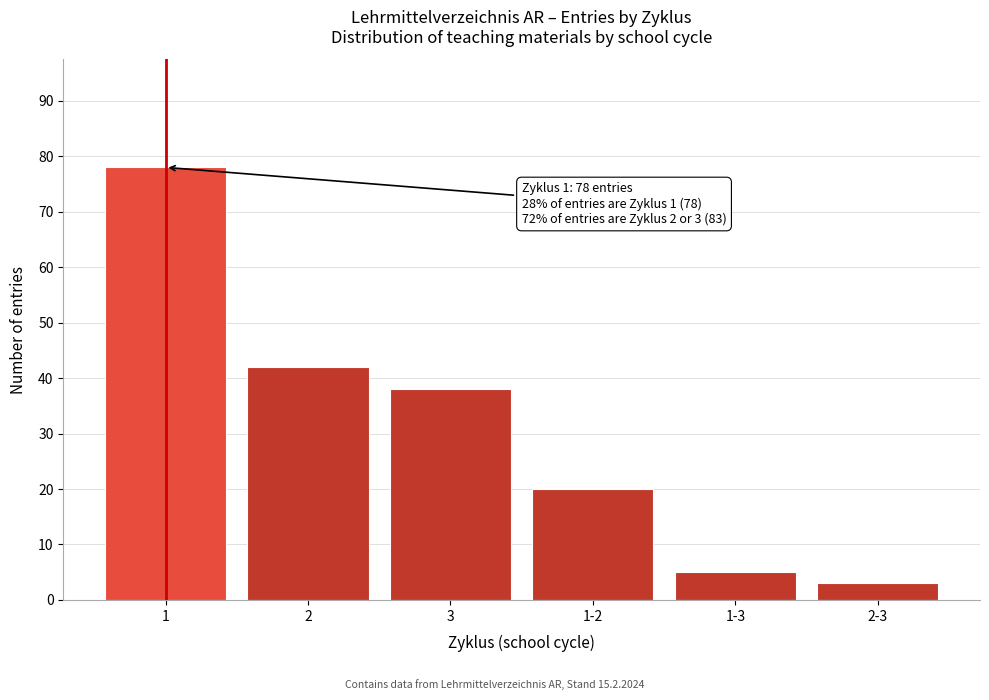

Reading right to left, list all the values displayed in this chart.

3	5	20	38	42	78